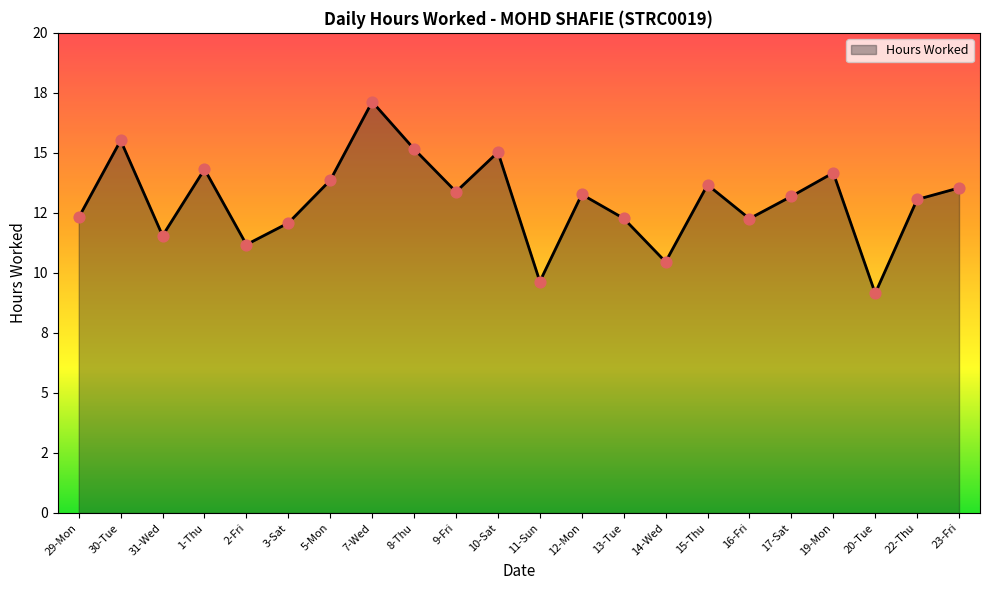

What is the change in value from 8-Thu to 11-Sun?

-5.5